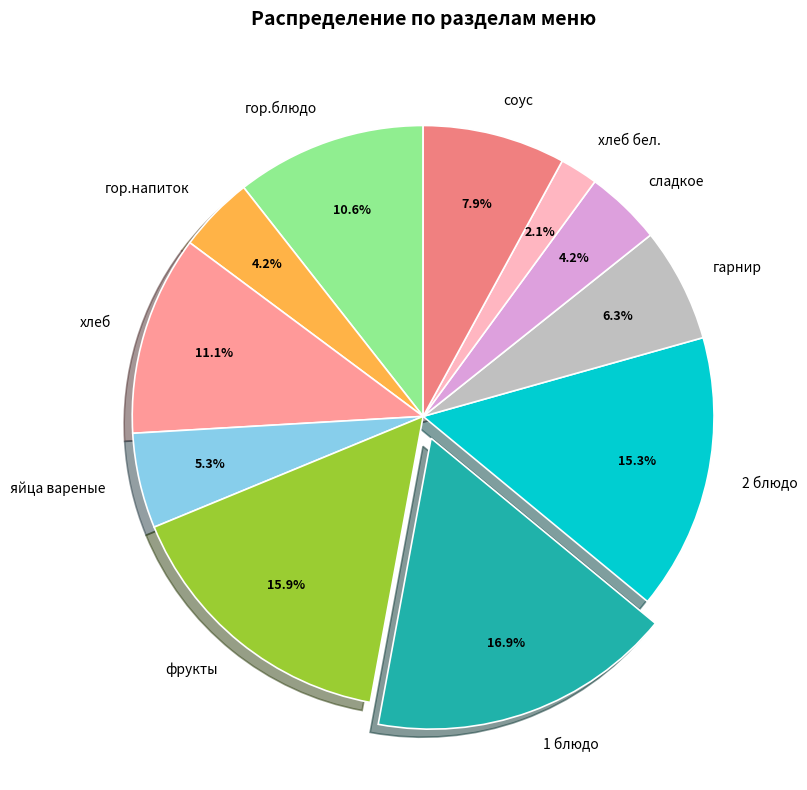

What is the smallest slice in the pie chart?

хлеб бел.